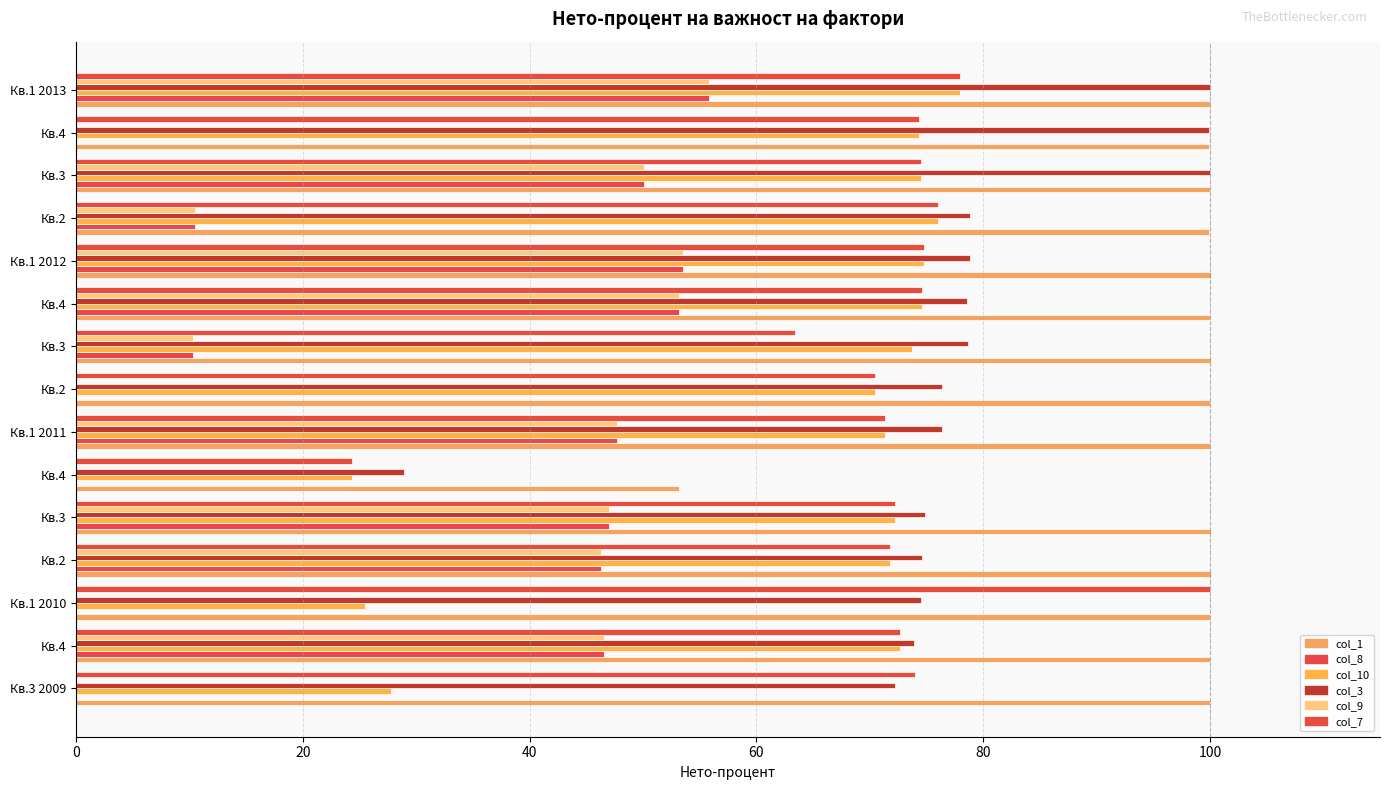

Count the number of categories in the chart.

15